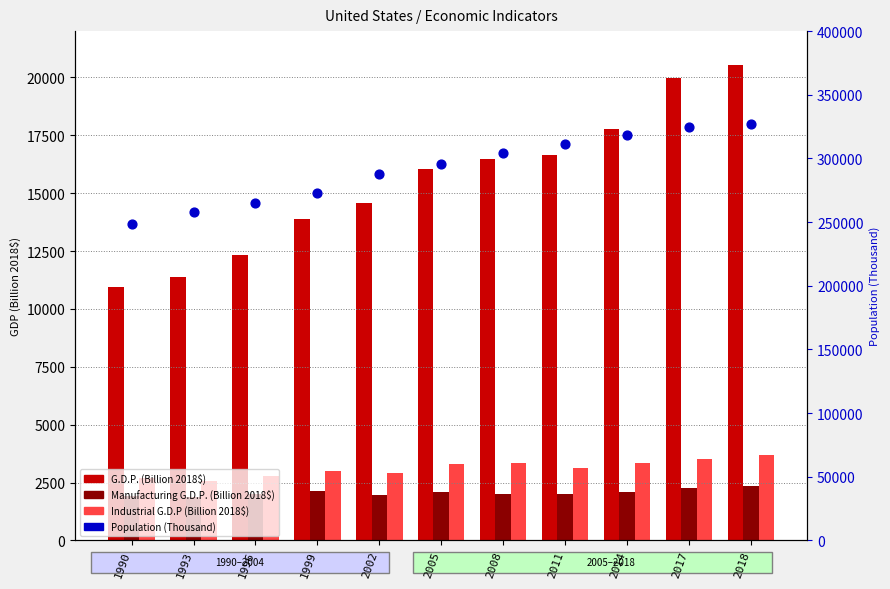

Which series has the largest total across all categories?

Population (Thousand)